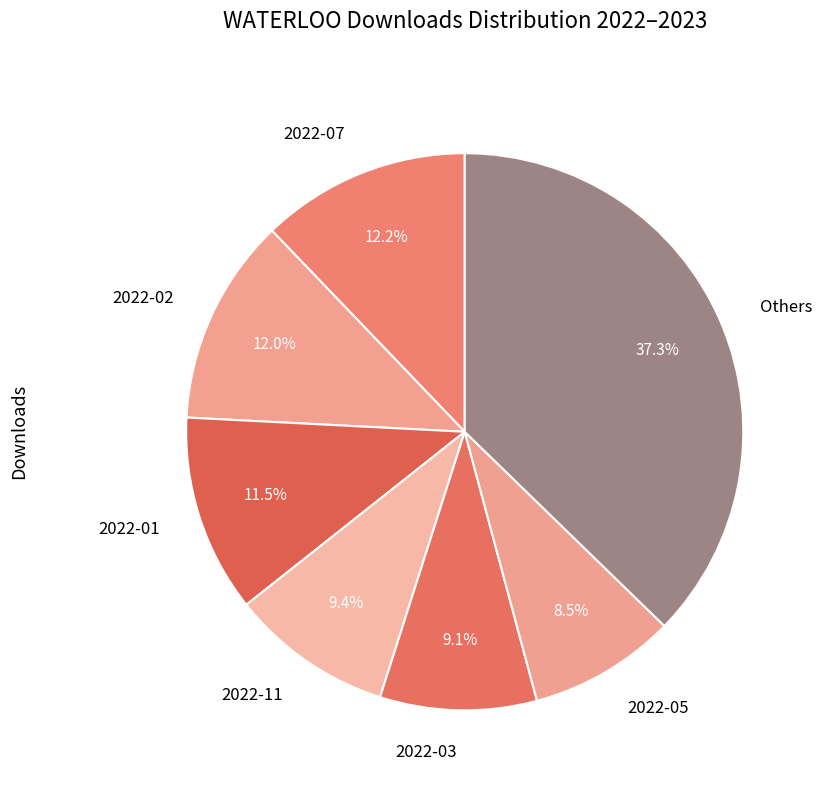

How many slices are in this pie chart?

7